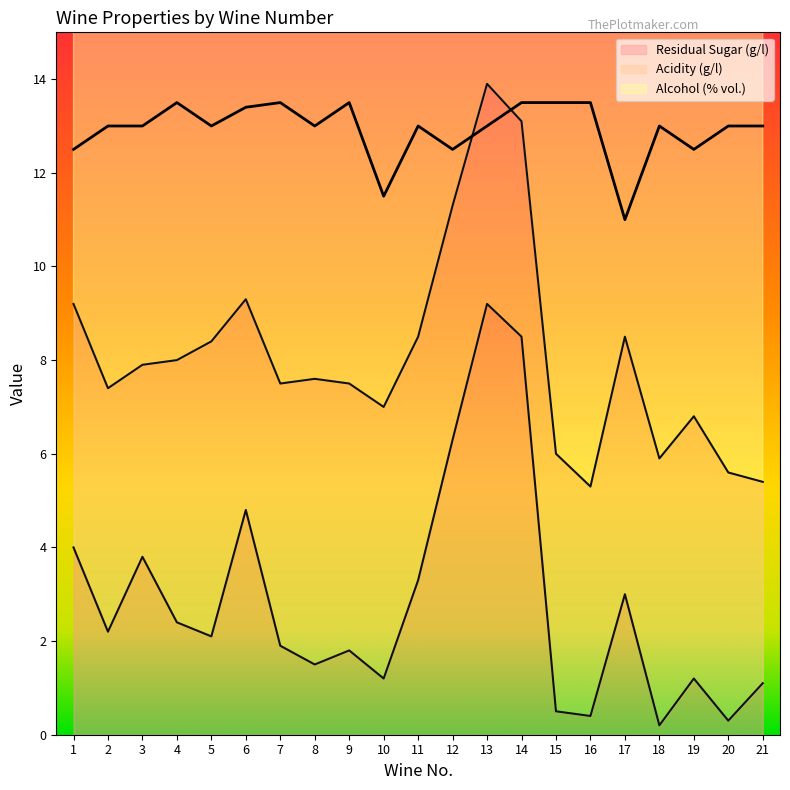

What is the highest value of the Residual Sugar (g/l) series?

9.2